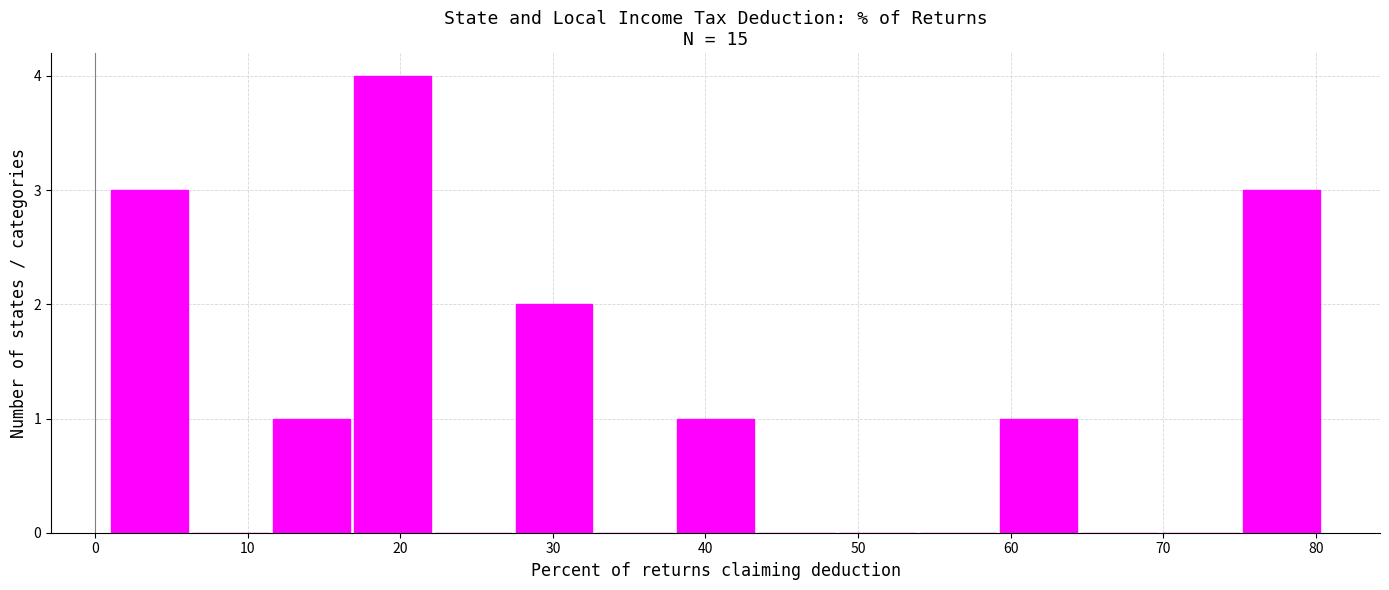

Reading left to right, transcribe this chart: for each bar, give the range it covers on the x-axis and its height. Neither the bar edges nor the heights are printed on the chart, so give them approximately, as read against the axes.

1 to 6: 3
6 to 12: 0
12 to 17: 1
17 to 22: 4
22 to 27: 0
27 to 33: 2
33 to 38: 0
38 to 43: 1
43 to 49: 0
49 to 54: 0
54 to 59: 0
59 to 64: 1
64 to 70: 0
70 to 75: 0
75 to 80: 3